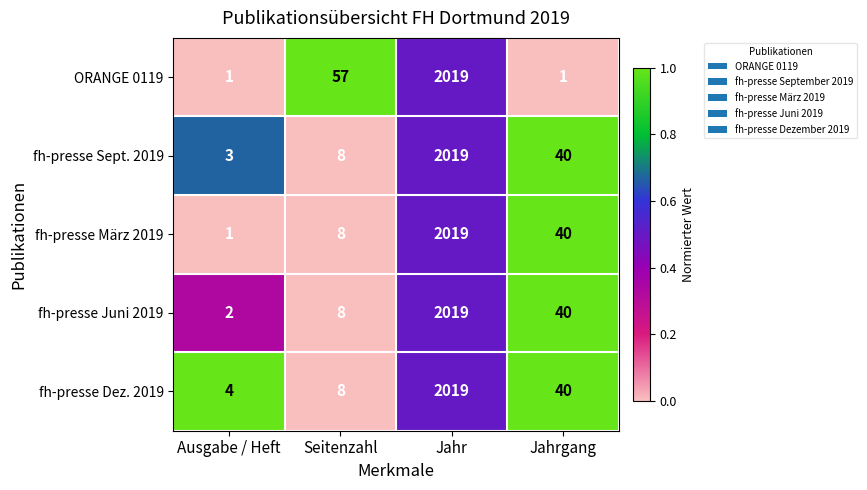

Is the value of ORANGE 0119 at Jahrgang greater than the value of fh-presse März 2019 at Seitenzahl?

No